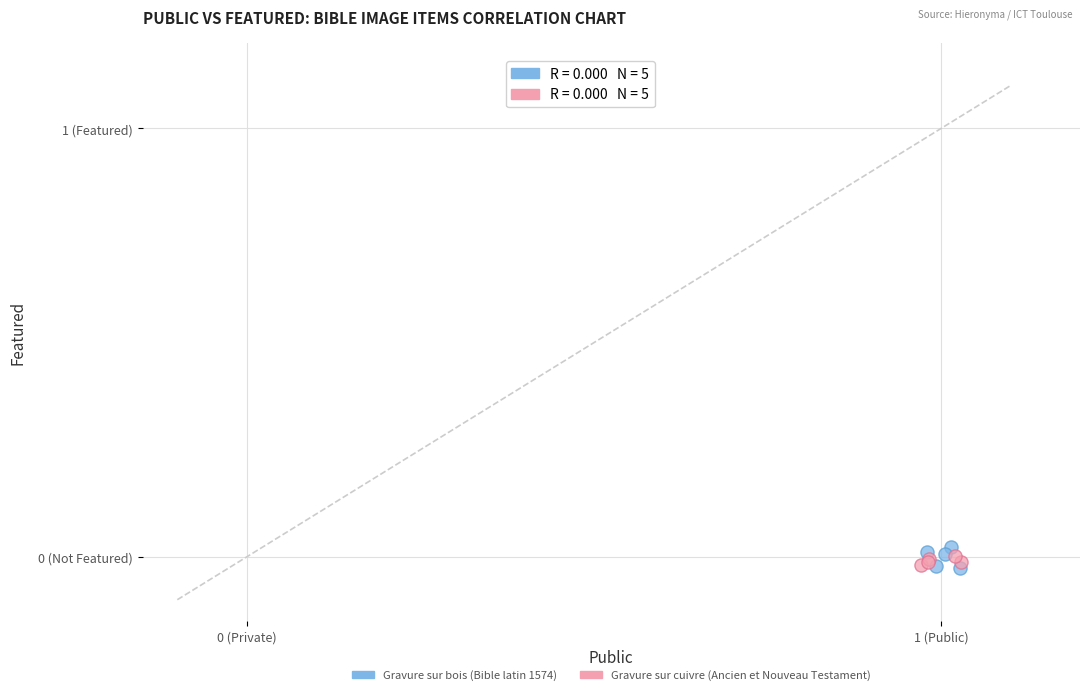

What are all the series names shown in the legend?

Gravure sur bois (Bible latin 1574), Gravure sur cuivre (Ancien et Nouveau Testament)